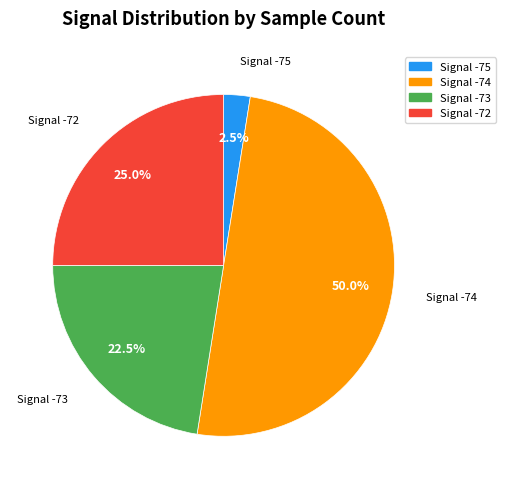

How many slices are in this pie chart?

4